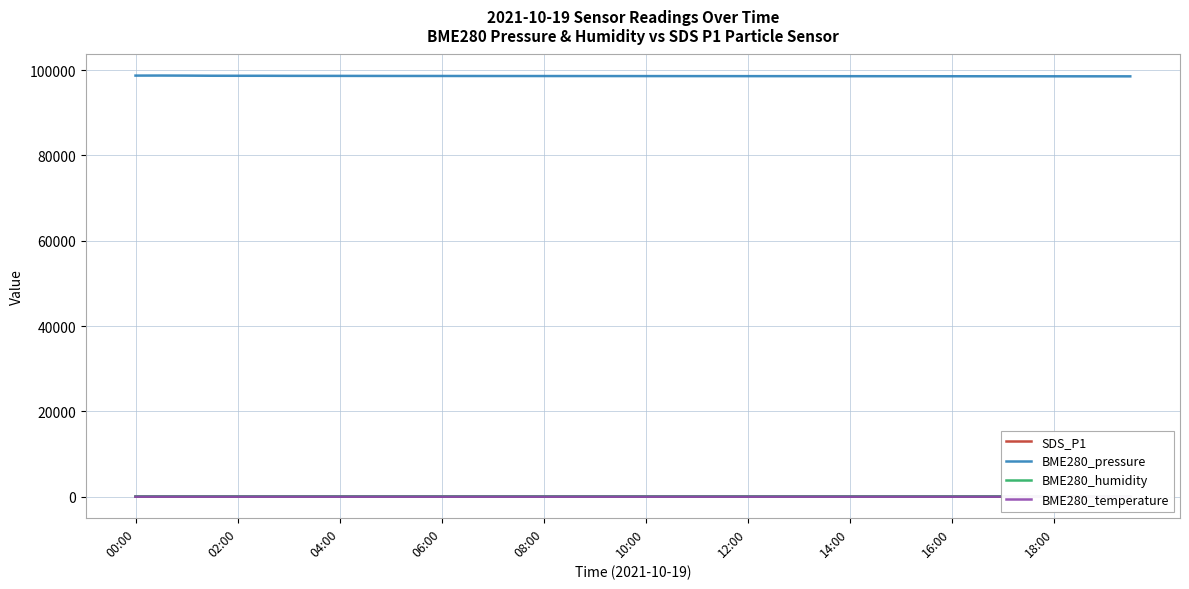

Reading right to left, what are all the values shown in this chart?

SDS_P1: 5.4	5.3	5.1	5.0	5.1	4.9	5.3	5.5	5.3	5.1	4.8	5.6	5.3	5.0	5.1	4.8	4.6	5.3	4.9	5.4	4.9	5.1	4.5	4.2	5.5	5.0	5.7	4.7	3.5	4.4	4.8	5.1	3.6	5.0	5.2	5.3	4.8	6.0	4.7	4.8
BME280_pressure: 98528.3	98531.5	98534.8	98538.0	98541.2	98544.4	98547.6	98550.9	98554.1	98557.3	98560.5	98563.7	98566.9	98570.2	98573.4	98576.6	98579.8	98583.1	98586.3	98589.5	98592.7	98595.9	98598.1	98601.4	98604.6	98607.8	98610.2	98615.7	98619.0	98622.3	98628.8	98635.4	98640.1	98645.5	98660.2	98661.6	98666.8	98698.2	98715.5	98704.1
BME280_humidity: 85.4	85.5	85.5	85.6	85.6	85.7	85.7	85.8	85.8	85.9	85.9	86.0	86.0	86.1	86.1	86.2	86.2	86.3	86.3	86.4	86.4	86.5	86.5	86.5	86.3	86.8	86.8	86.5	86.5	86.4	86.5	86.5	86.5	86.5	86.3	86.5	86.5	85.7	85.9	86.0
BME280_temperature: 3.9	3.9	3.9	3.9	3.8	3.8	3.8	3.8	3.8	3.7	3.7	3.7	3.7	3.6	3.6	3.6	3.6	3.6	3.5	3.5	3.5	3.5	3.5	3.5	3.4	3.4	3.4	3.4	3.4	3.3	3.3	3.3	3.3	3.3	3.3	3.4	3.4	3.1	3.2	3.4